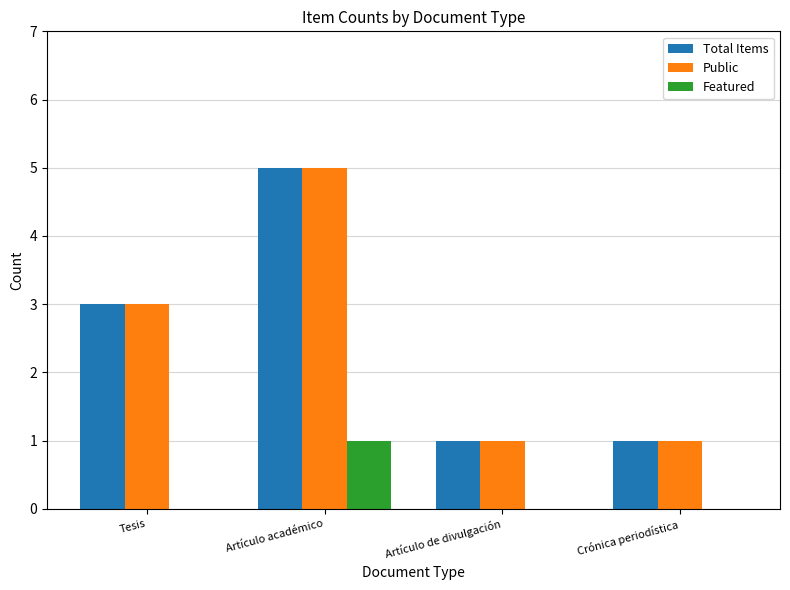

Count the number of data series in this chart.

3